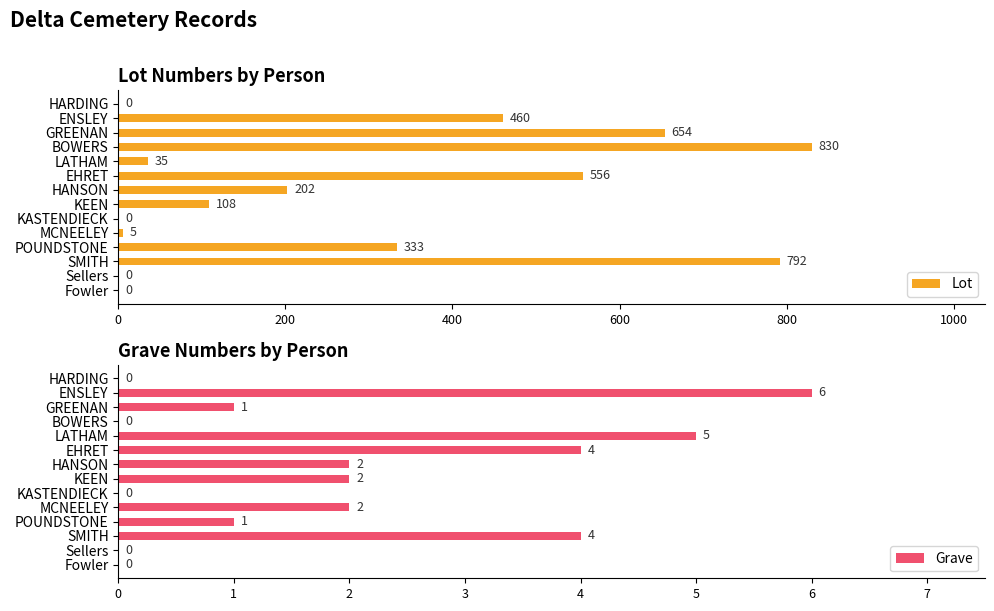

At which label is Lot closest to 415?

ENSLEY